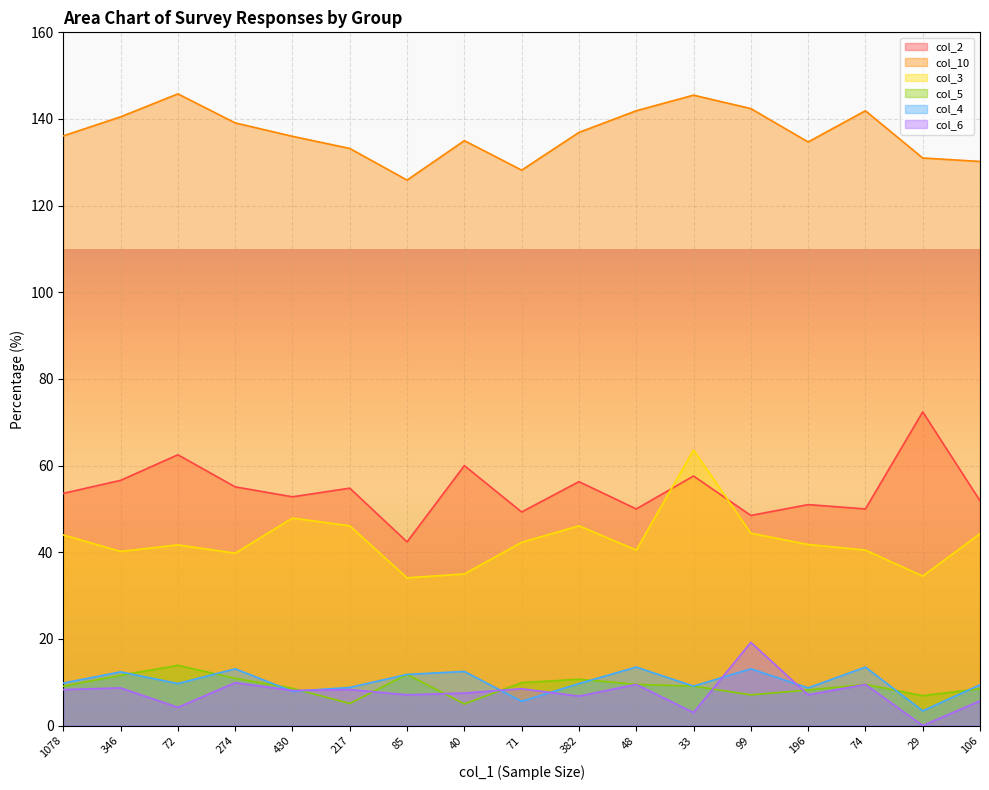

Which series has the largest total across all categories?

col_10